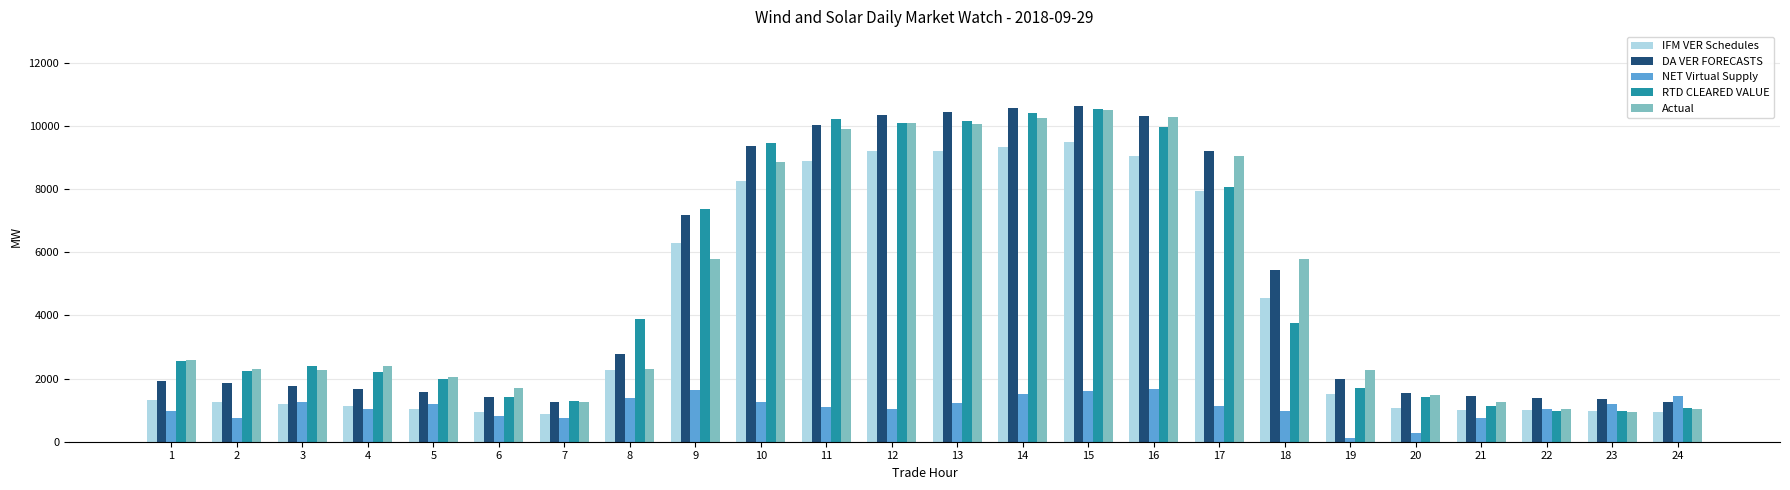

The DA VER FORECASTS series shows 930.1 at 2. True or false?

False